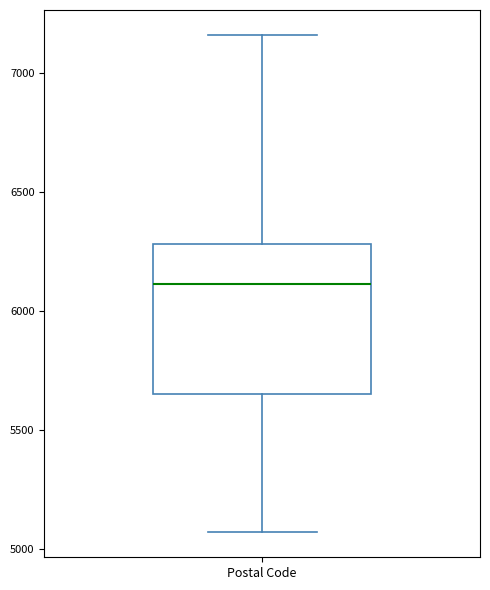

Transcribe this box plot: give where the median line is, the range the box spans, and where the two whiskers end, as read against the y-axis. The values are not printed on the chart, so give them approximately, as read against the axis.

median 6100, box 5650 to 6300, whiskers 5050 to 7150